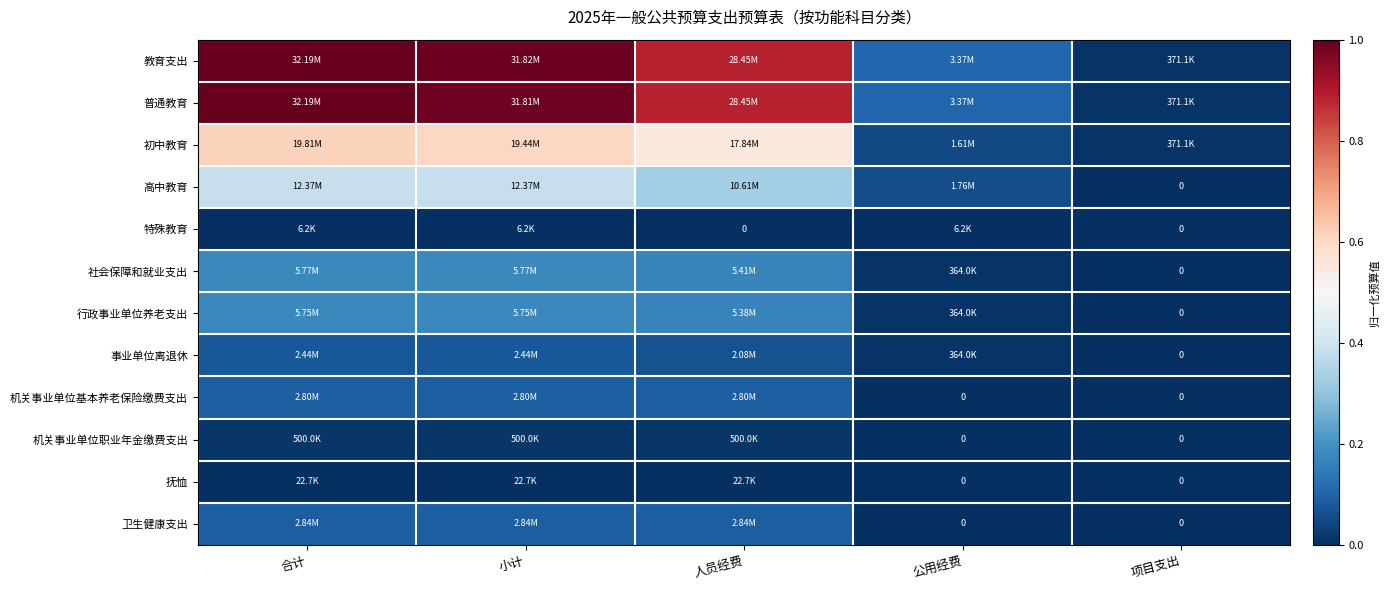

True or false: 社会保障和就业支出 has a value of 0.2 at 合计.

True